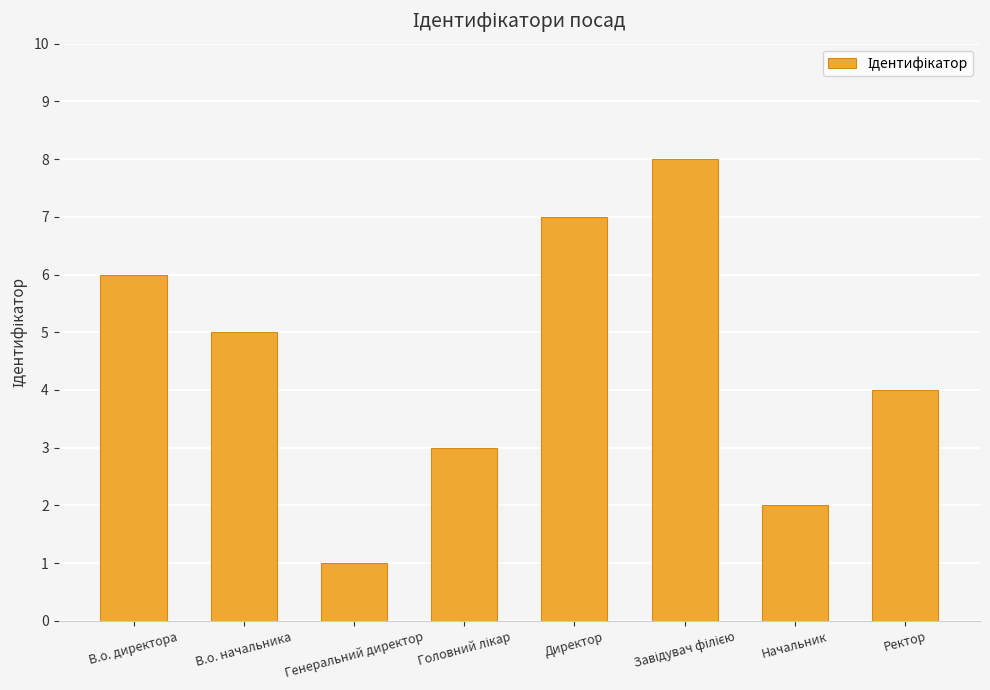

What is the greatest value displayed?

8